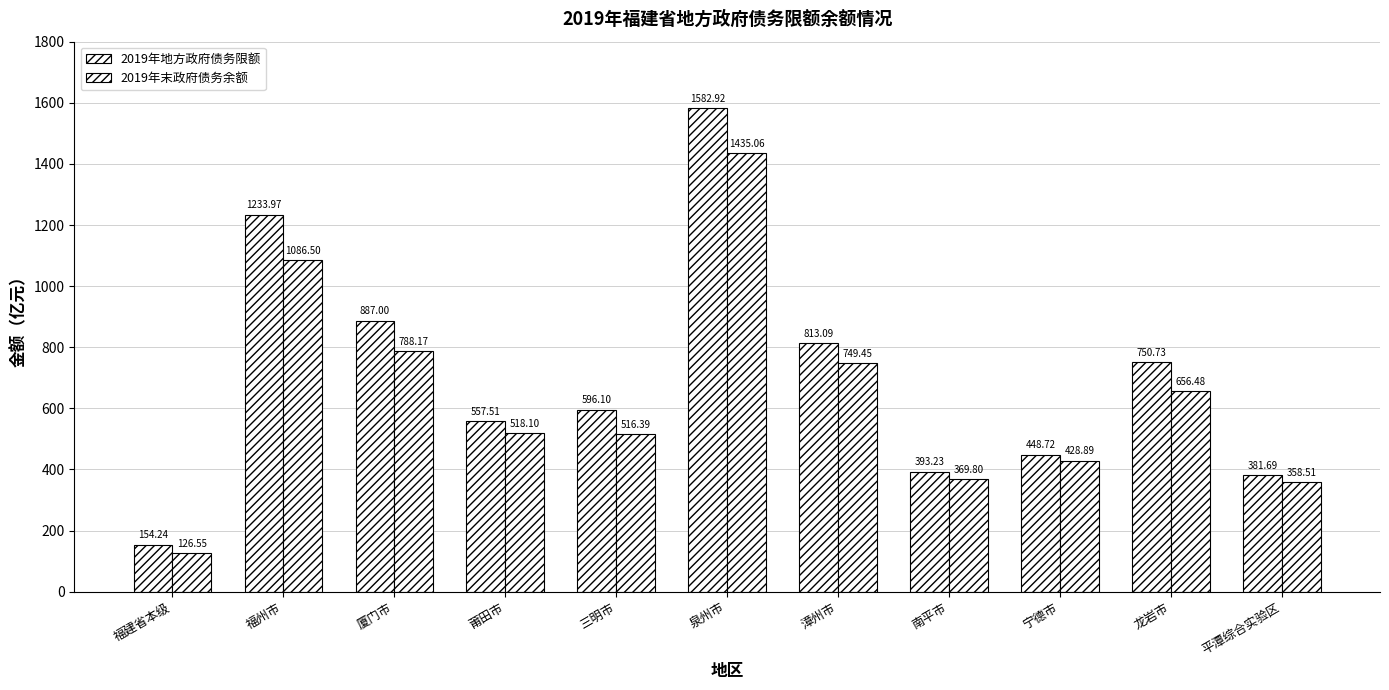

How many groups of bars are there?

11